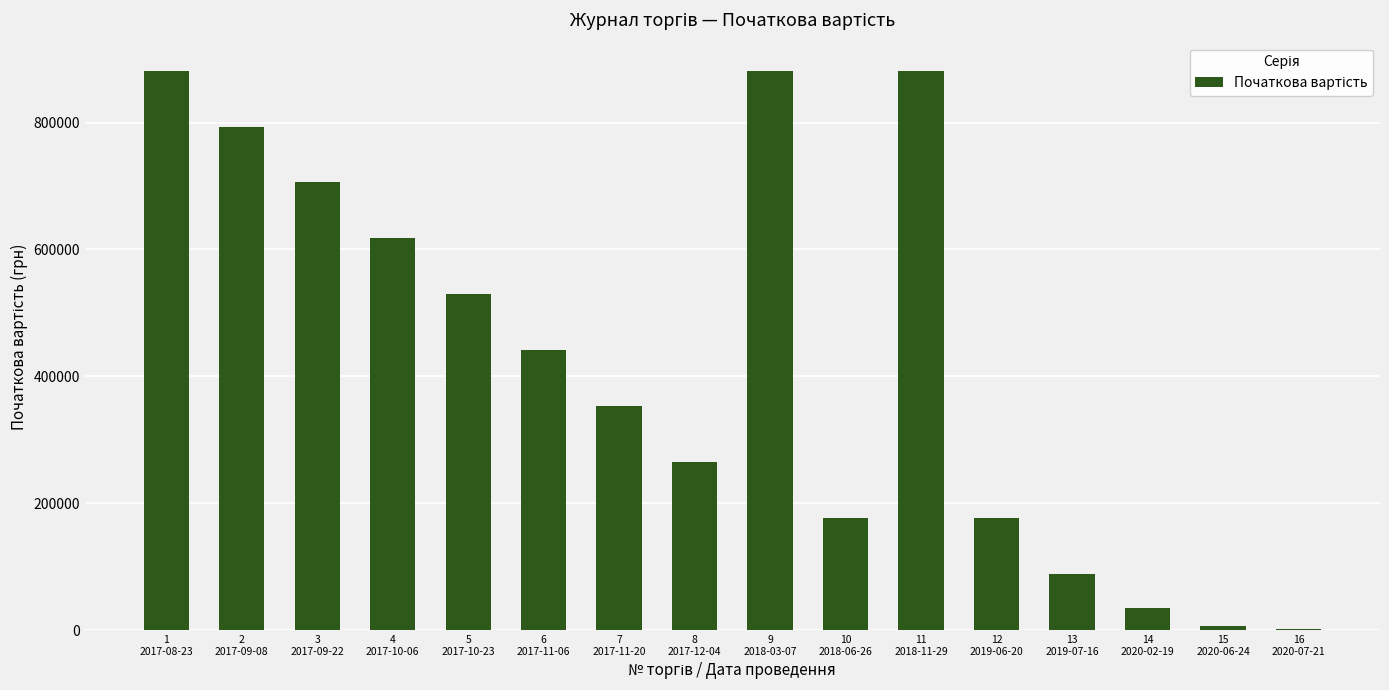

Count the values in the range 176400 to 793800.

9